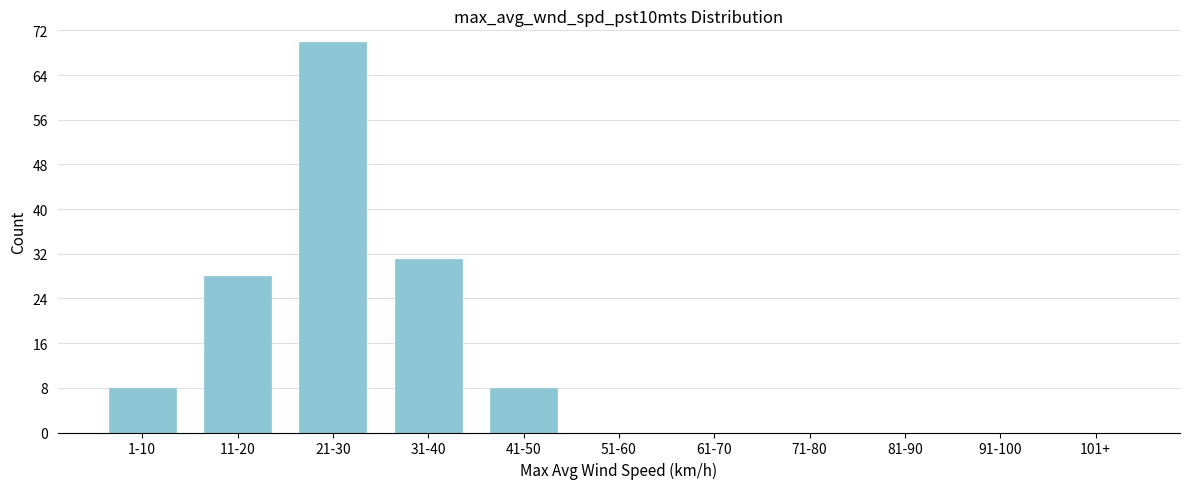

Reading left to right, extract all data points from this chart.

1-10=8	11-20=28	21-30=70	31-40=31	41-50=8	51-60=0	61-70=0	71-80=0	81-90=0	91-100=0	101+=0